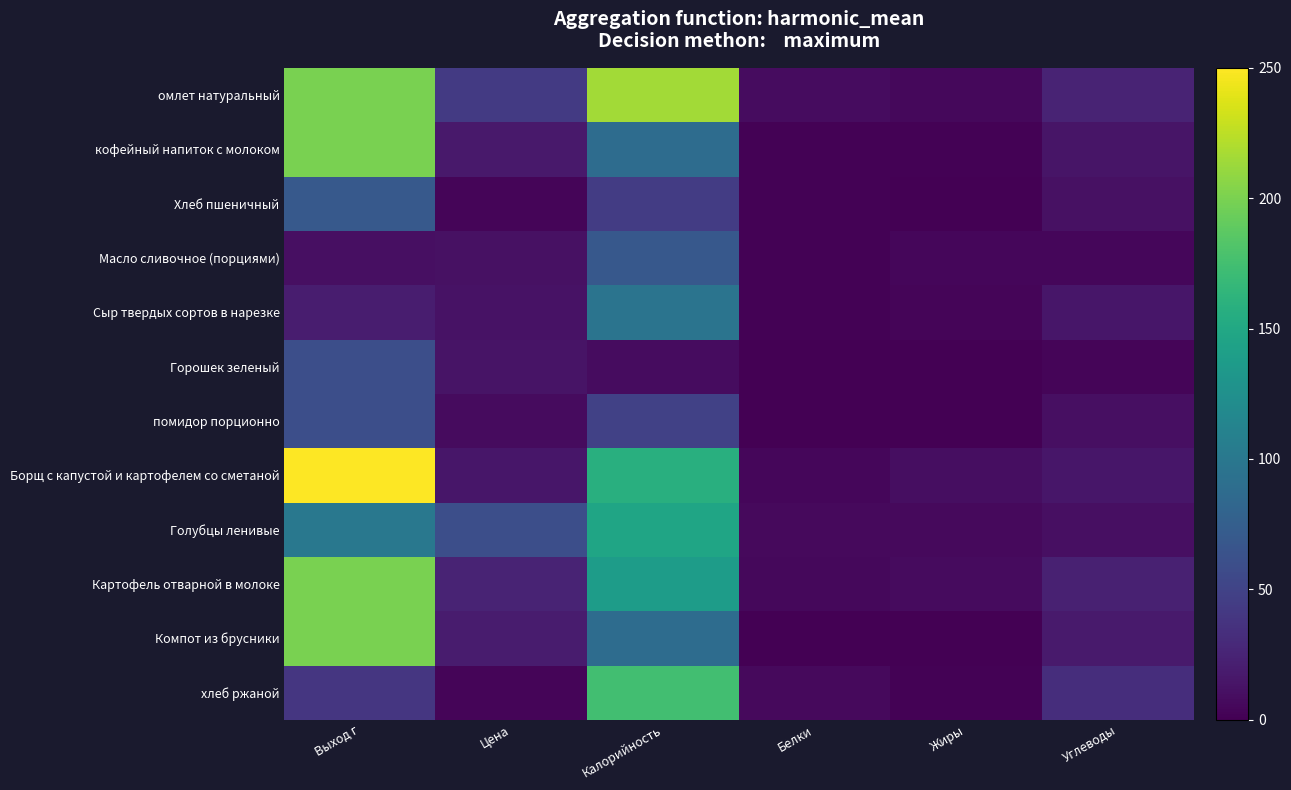

Reading left to right, list all the values displayed in this chart.

омлет натуральный: Выход г=200.0	Цена=42.0	Калорийность=215.0	Белки=7.9	Жиры=5.2	Углеводы=25.1
кофейный напиток с молоком: Выход г=200.0	Цена=17.0	Калорийность=88.0	Белки=1.8	Жиры=1.3	Углеводы=14.5
Хлеб пшеничный: Выход г=70.0	Цена=3.0	Калорийность=44.0	Белки=1.6	Жиры=0.3	Углеводы=10.8
Масло сливочное (порциями): Выход г=10.0	Цена=11.6	Калорийность=69.0	Белки=1.1	Жиры=4.0	Углеводы=4.7
Сыр твердых сортов в нарезке: Выход г=20.0	Цена=12.2	Калорийность=96.0	Белки=1.2	Жиры=3.6	Углеводы=15.2
Горошек зеленый: Выход г=60.0	Цена=13.5	Калорийность=8.0	Белки=0.5	Жиры=0.0	Углеводы=3.0
помидор порционно: Выход г=60.0	Цена=7.8	Калорийность=48.0	Белки=0.6	Жиры=0.6	Углеводы=10.0
Борщ с капустой и картофелем со сметаной: Выход г=250.0	Цена=15.0	Калорийность=158.0	Белки=4.2	Жиры=8.9	Углеводы=15.5
Голубцы ленивые: Выход г=100.0	Цена=60.0	Калорийность=147.0	Белки=6.4	Жиры=6.6	Углеводы=9.9
Картофель отварной в молоке: Выход г=200.0	Цена=25.0	Калорийность=138.0	Белки=5.6	Жиры=7.3	Углеводы=23.1
Компот из брусники: Выход г=200.0	Цена=19.0	Калорийность=88.0	Белки=0.5	Жиры=0.0	Углеводы=18.5
хлеб ржаной: Выход г=40.0	Цена=3.1	Калорийность=174.0	Белки=6.0	Жиры=1.0	Углеводы=33.0